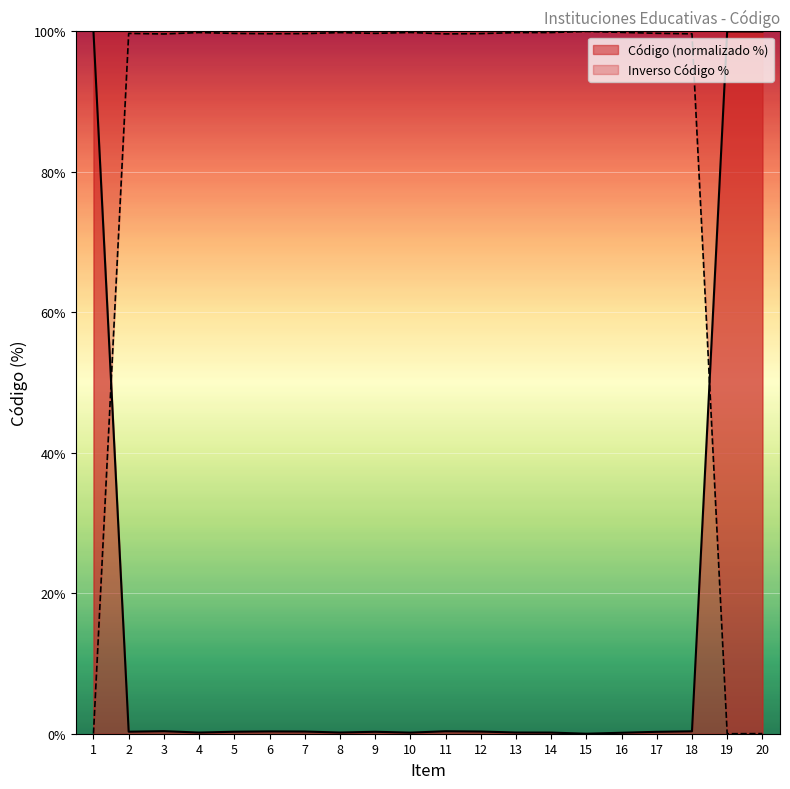

Count the number of categories in the chart.

20